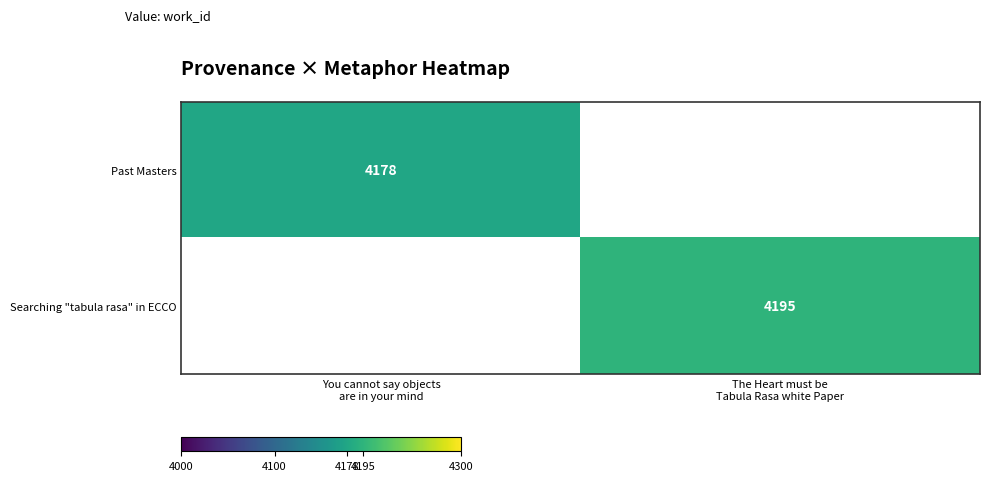

List the series in order of their peak value, lowest first.

Past Masters, Searching "tabula rasa" in ECCO